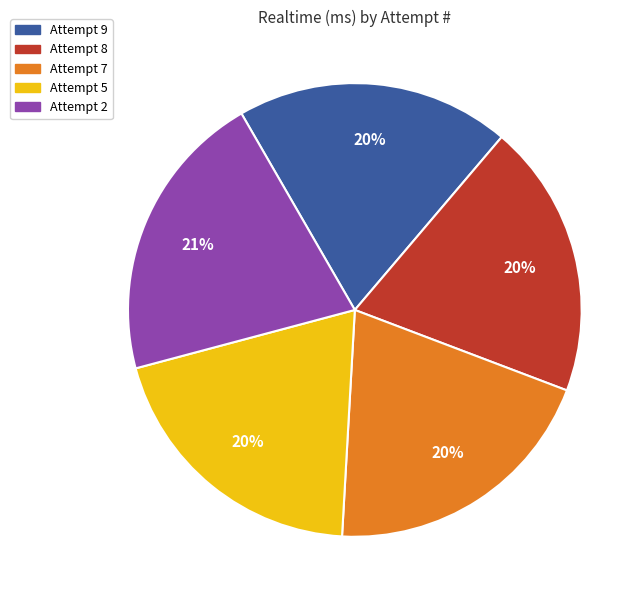

True or false: Attempt 2 accounts for 11% of the total.

False